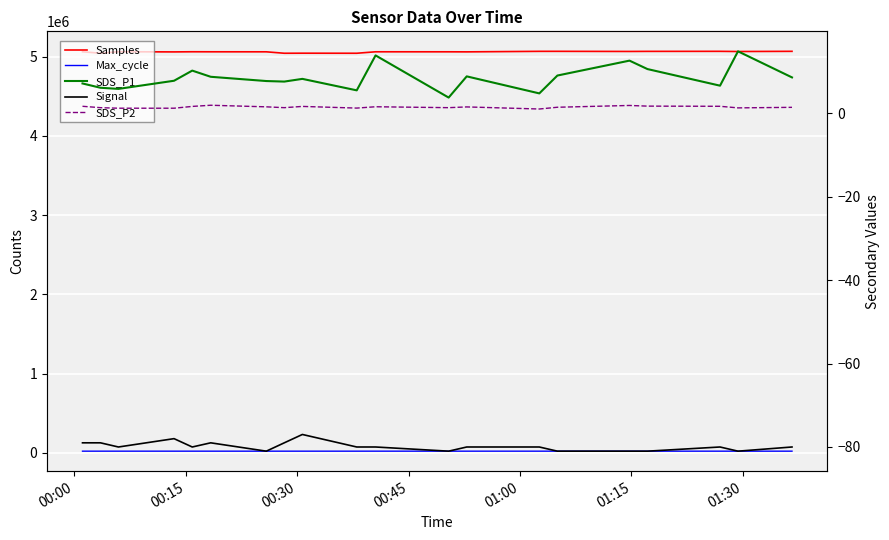

What is the value of the Max_cycle point at the 20th from the left?

20037.0